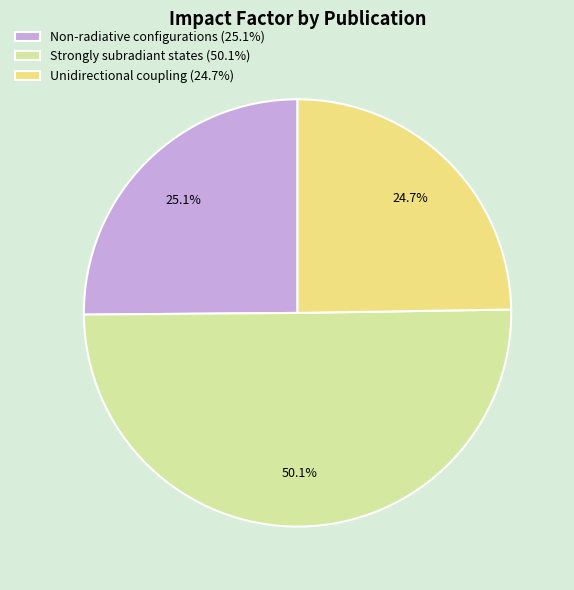

What is the ratio of the value at Non-radiative configurations (25.1%) to the value at Unidirectional coupling (24.7%)?

1.0